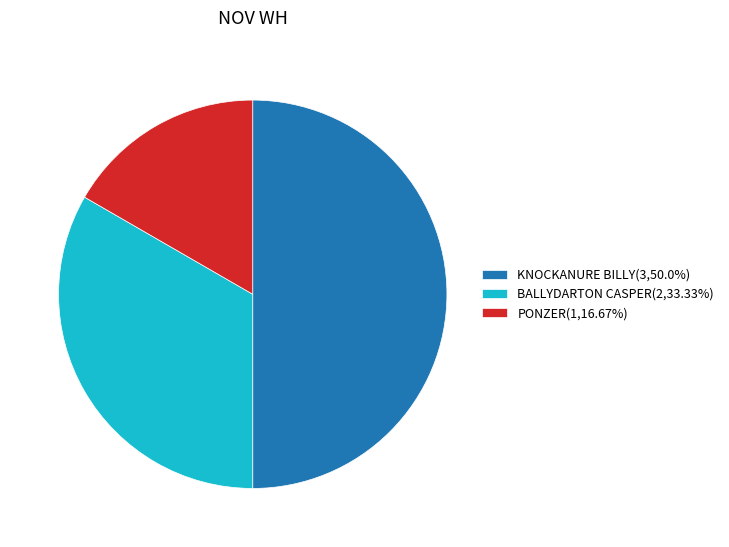

Is the sum of KNOCKANURE BILLY(3,50.0%) and PONZER(1,16.67%) greater than half?

Yes